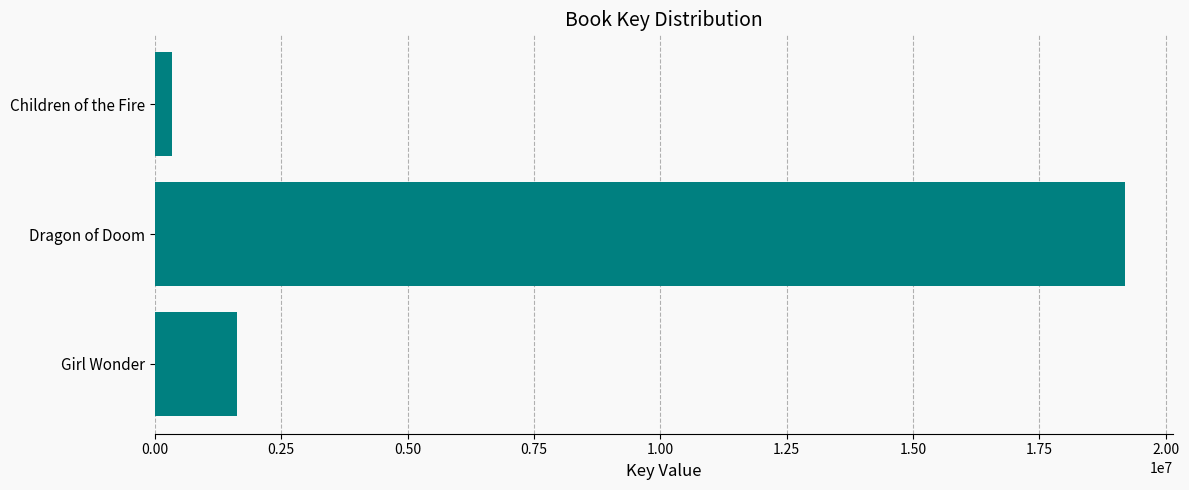

Is it true that the value at Dragon of Doom is 19190462?

True